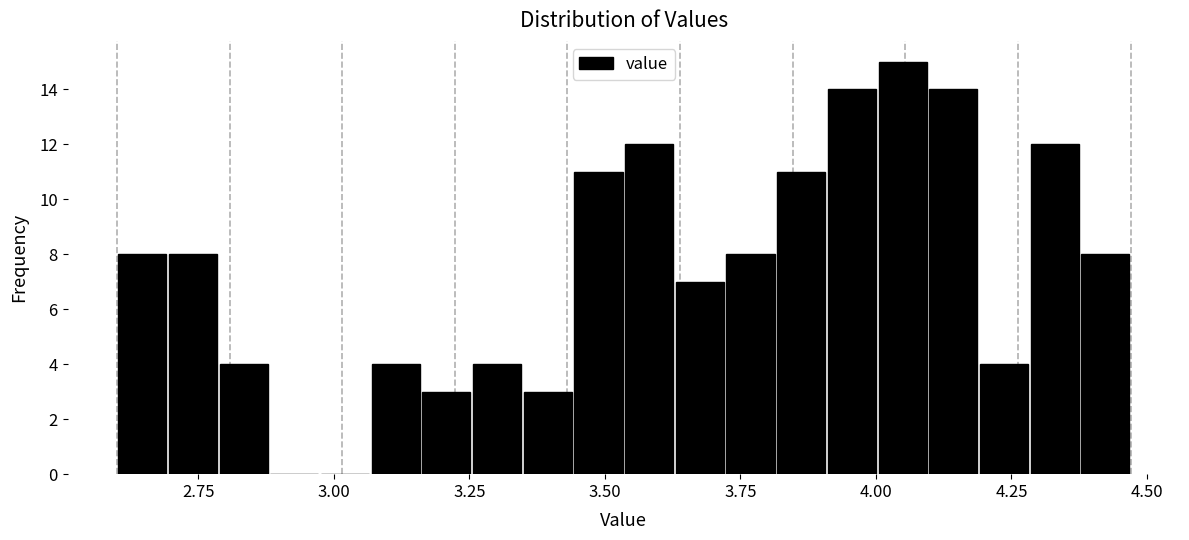

Around what value on the x-axis is the tallest bar? Give the approximate position of its centre, as read against the axis.

4.05